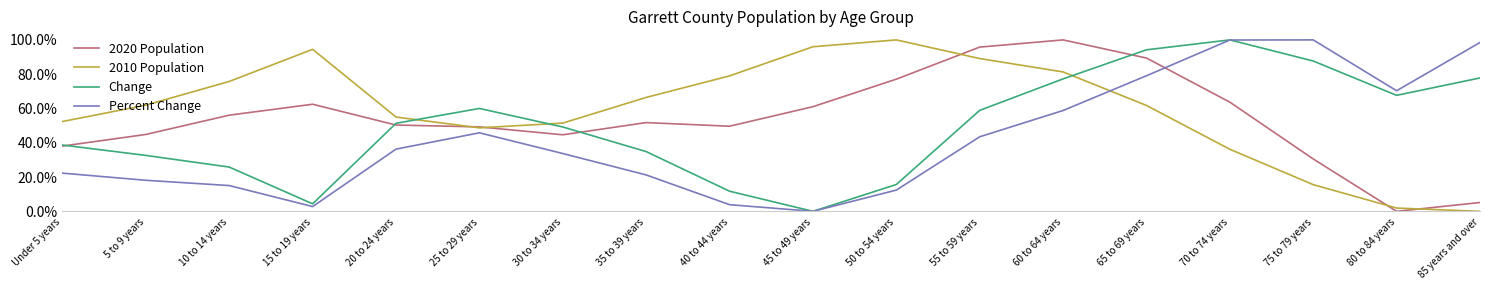

Read the Percent Change value at 70 to 74 years.

1.0